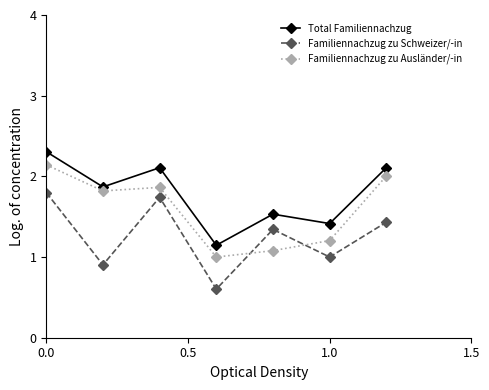

Does the chart have visible grid lines?

No